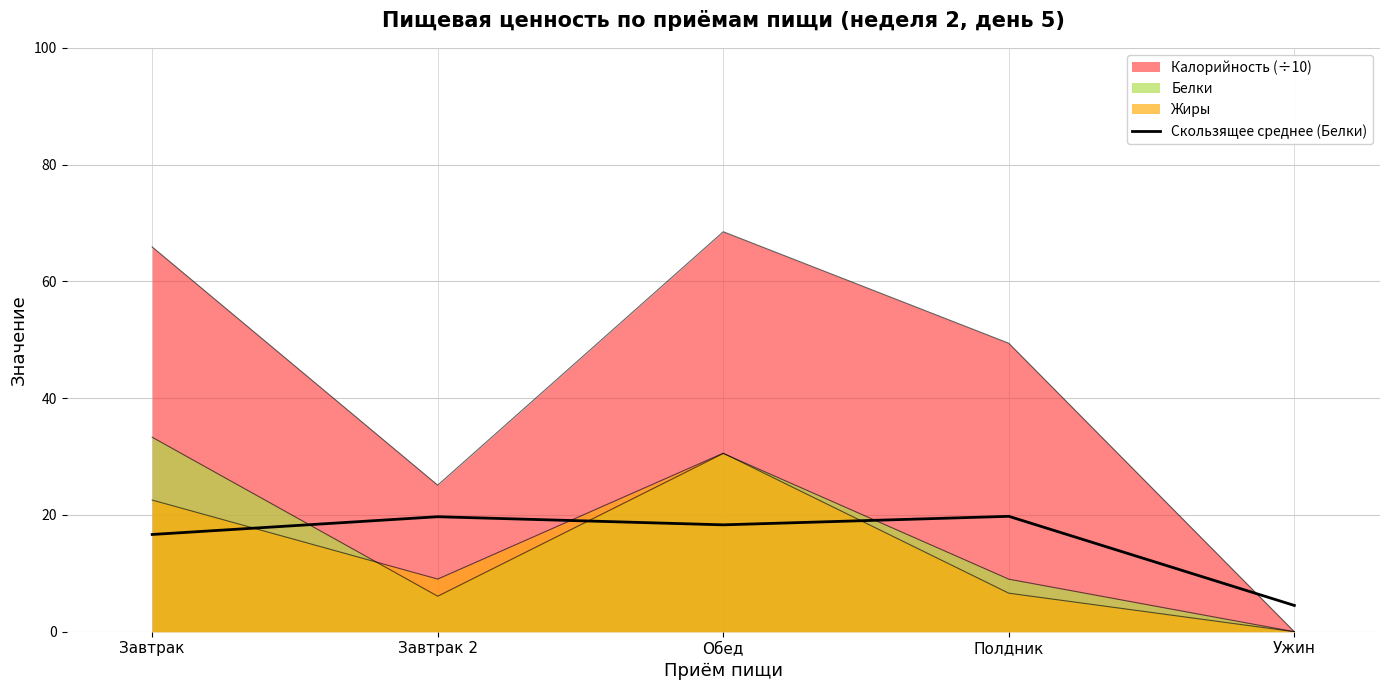

What is the average value?

15.8